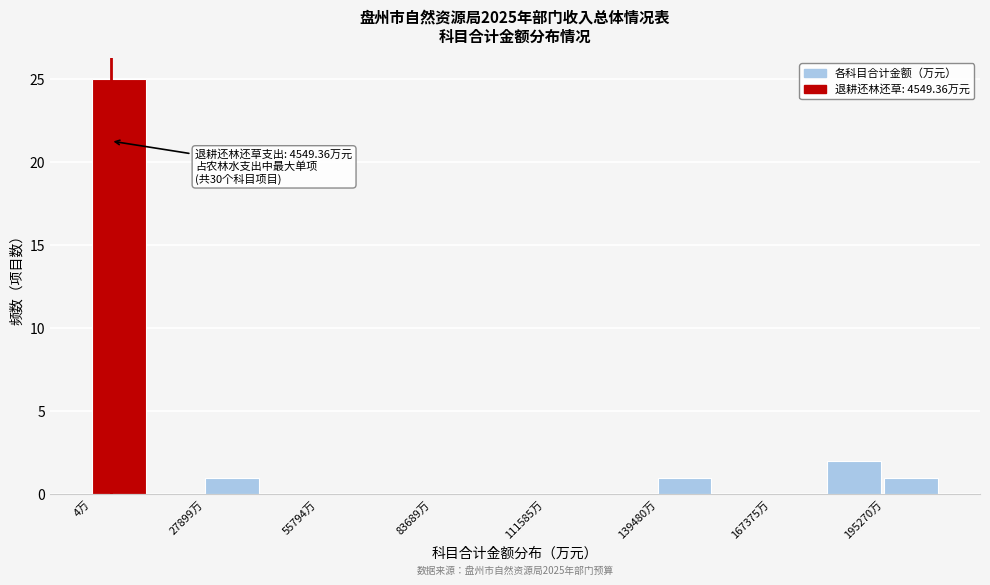

Read against the x-axis, roughly where is the centre of the tallest bar?

5000